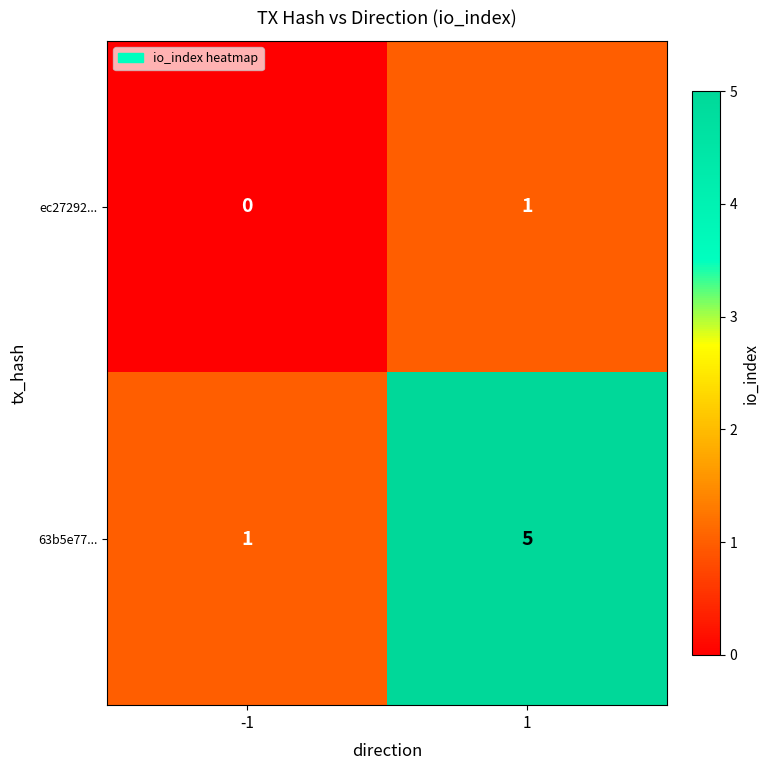

Which series has the largest total across all categories?

63b5e77...